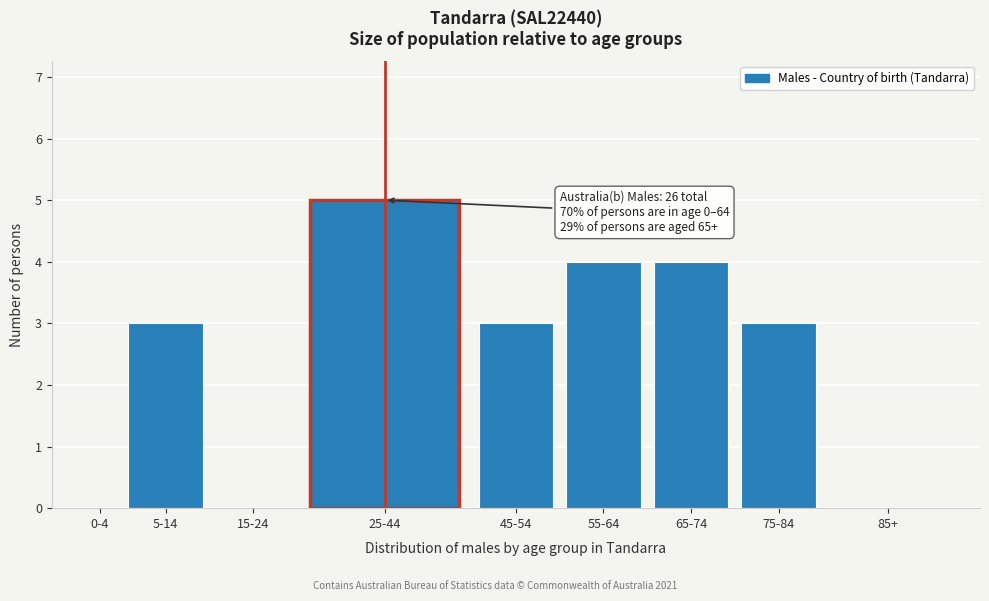

Reading left to right, extract all data points from this chart.

0-4=0	5-14=3	15-24=0	25-44=5	45-54=3	55-64=4	65-74=4	75-84=3	85+=0